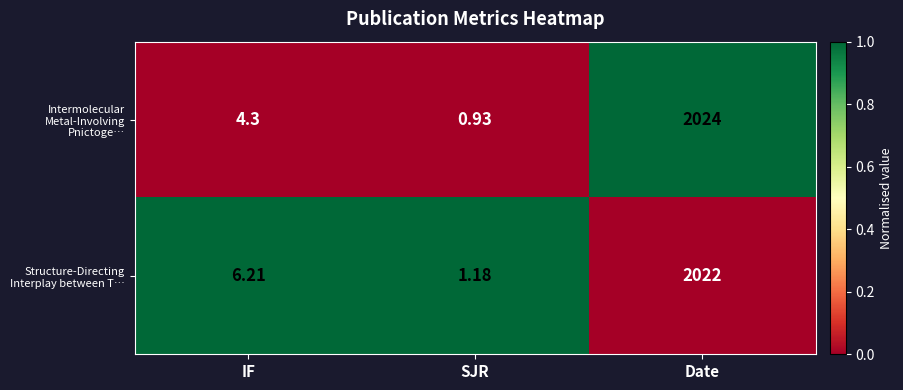

Between SJR and Date, which series saw the biggest shift?

Intermolecular Metal-Involving Pnictoge…